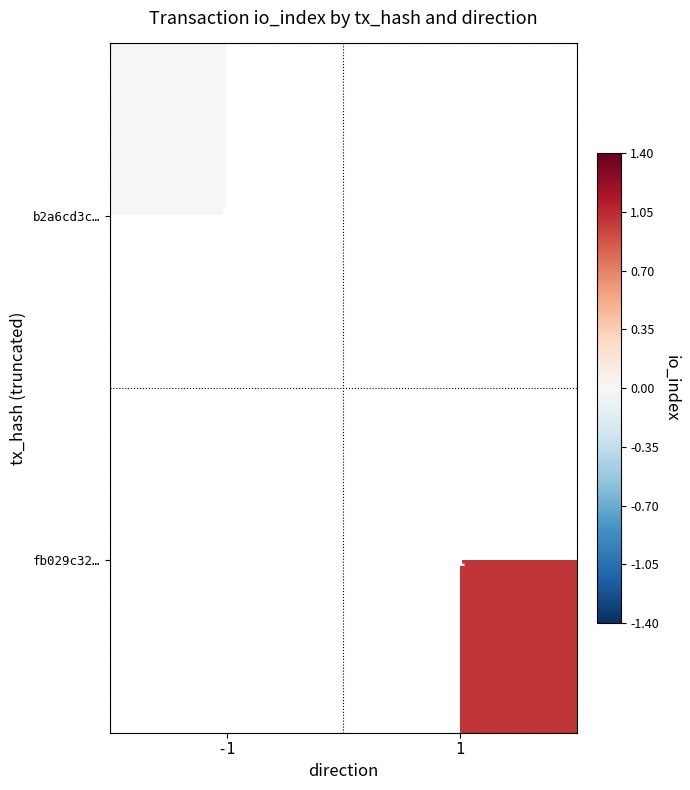

What is the maximum value shown in the chart?

1.0